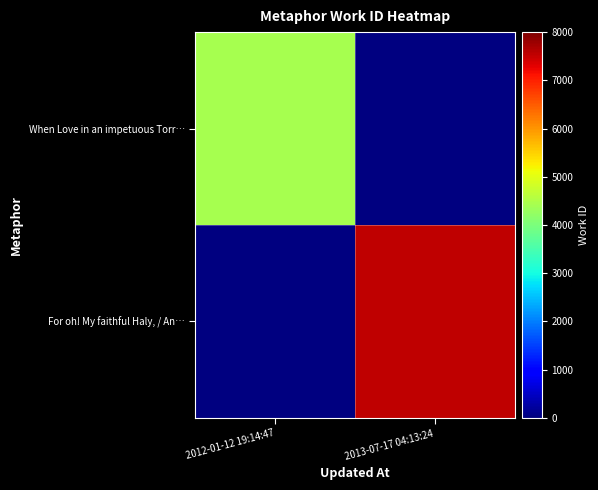

At how many categories does at least one series exceed 6764?

1